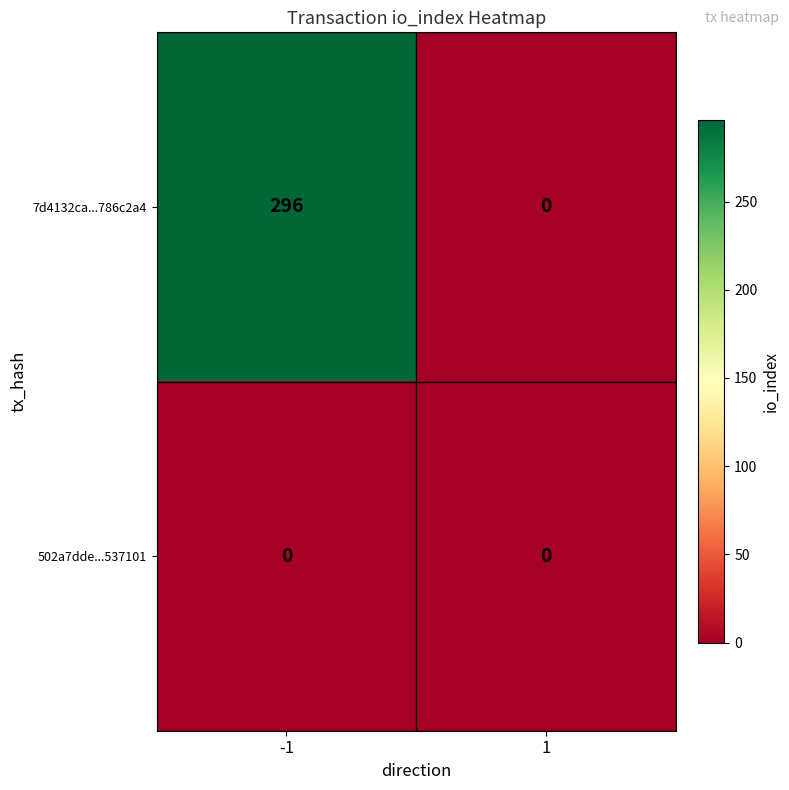

Reading left to right, what are all the values shown in this chart?

7d4132ca...786c2a4: -1=296	1=0
502a7dde...537101: -1=0	1=0